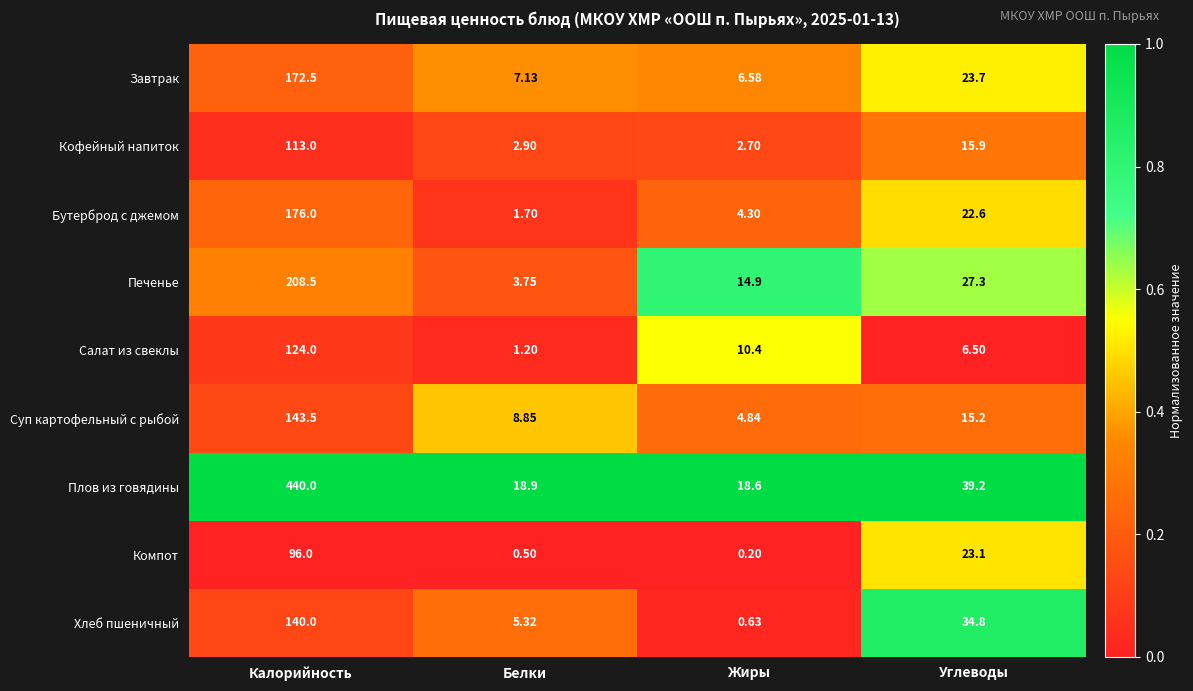

Where is Хлеб пшеничный nearest to the value 70?

Углеводы